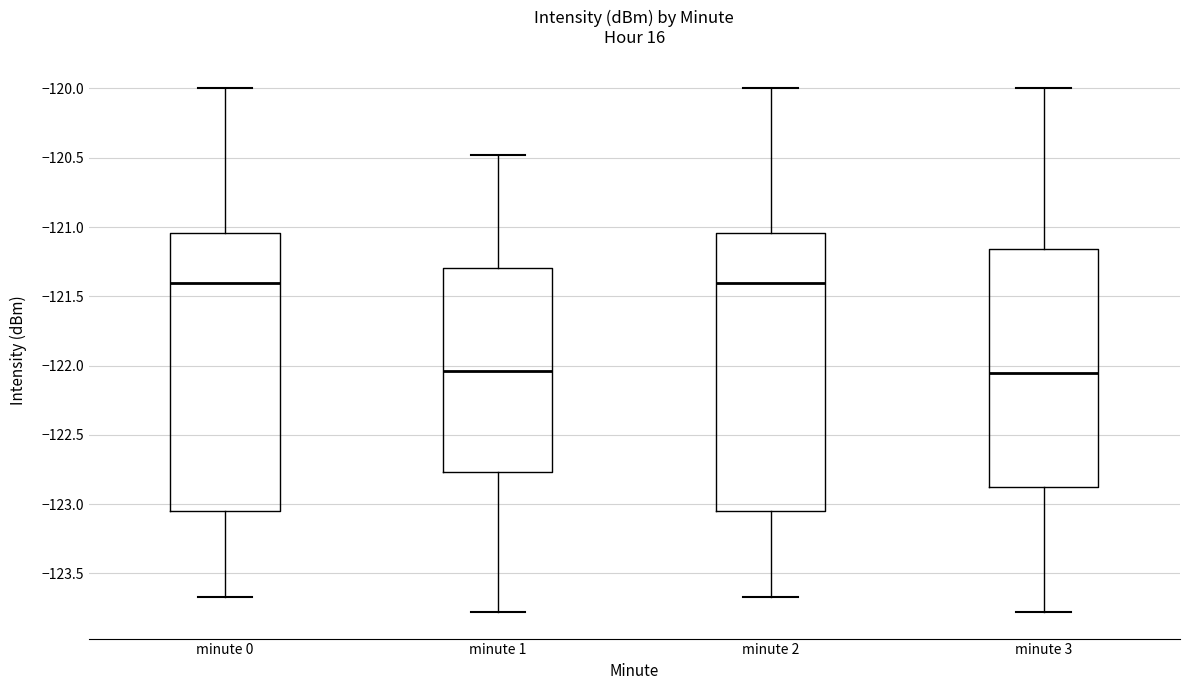

Reading left to right, transcribe this box plot: for each box, give where its median line is, the range the box spans, and where its two whiskers end, as read against the y-axis. The values are not printed on the chart, so give them approximately, as read against the axis.

minute 0: median -121.40, box -123.05 to -121.05, whiskers -123.65 to -120.00
minute 1: median -122.05, box -122.75 to -121.30, whiskers -123.80 to -120.50
minute 2: median -121.40, box -123.05 to -121.05, whiskers -123.65 to -120.00
minute 3: median -122.05, box -122.90 to -121.15, whiskers -123.80 to -120.00